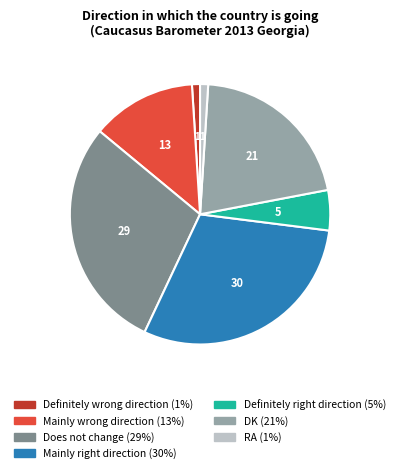

Which slice is the largest?

Mainly right direction